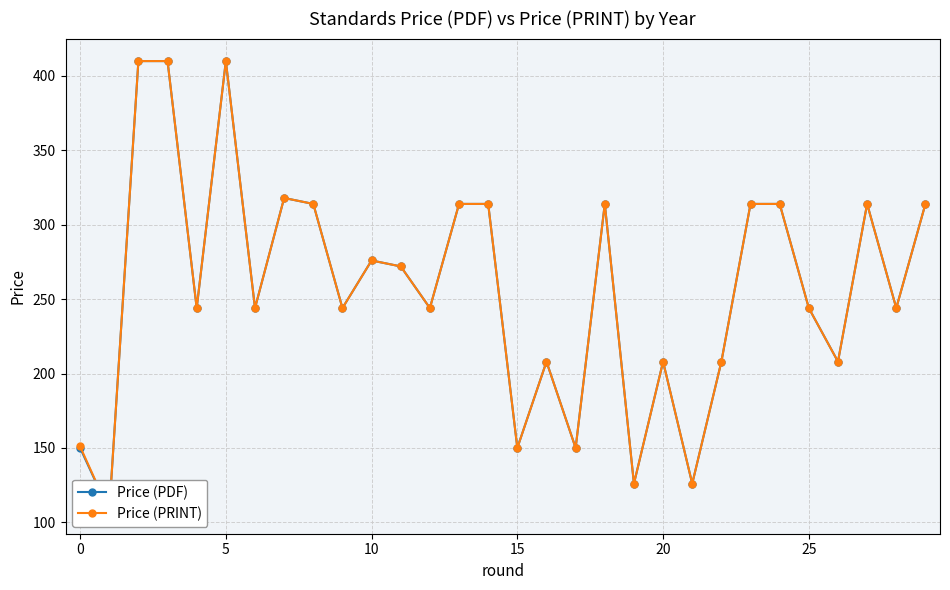

What is the sum of the Price (PDF) values at 16 and 25?

452.0